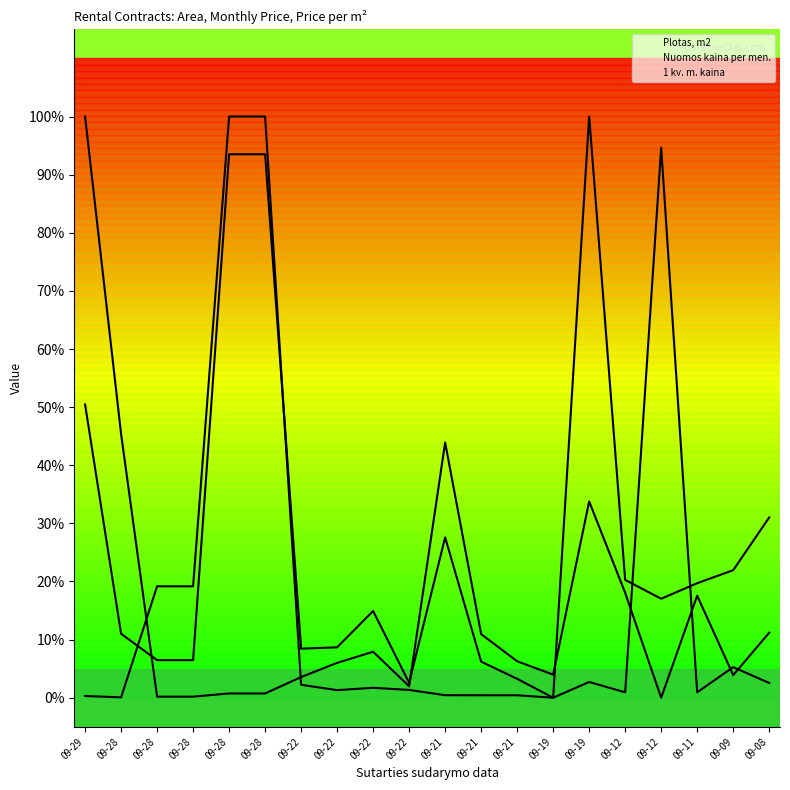

What is the total value across all series at 09-21?

71.9